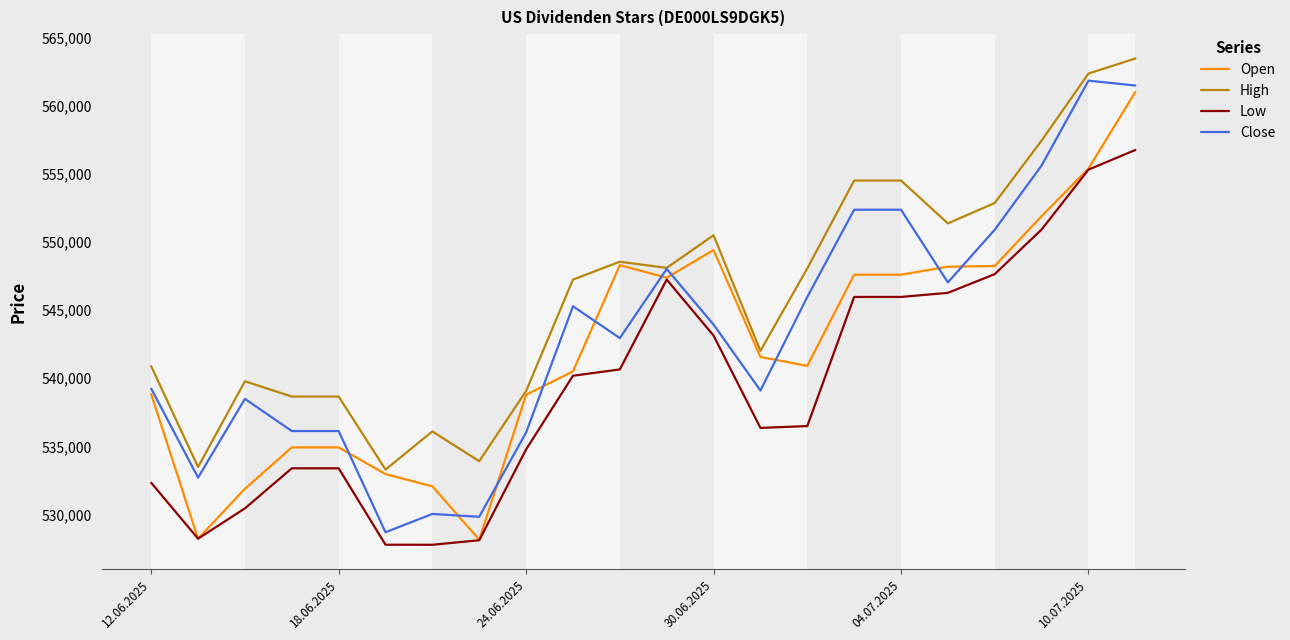

What is the maximum value shown in the chart?

563490